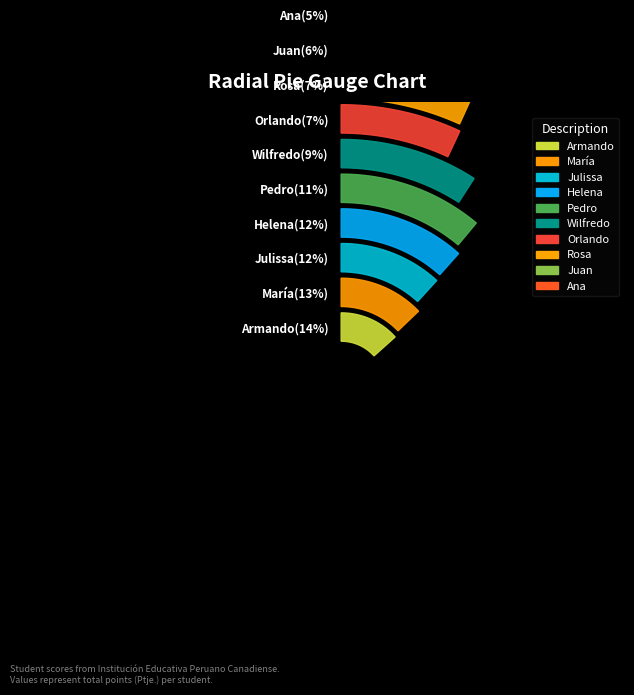

To the nearest percent, what is the difference between the Rosa and Armando slice percentages?

7%